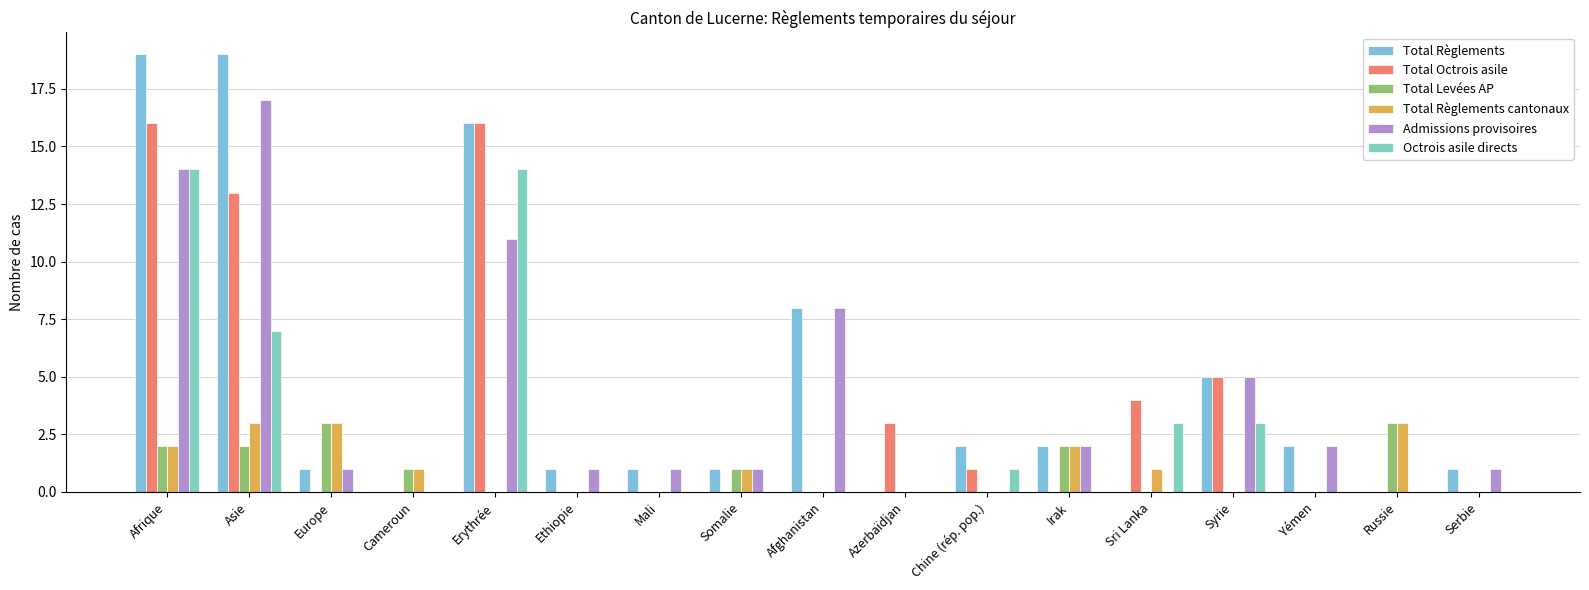

Is it true that Admissions provisoires equals -10 at Chine (rép. pop.)?

False